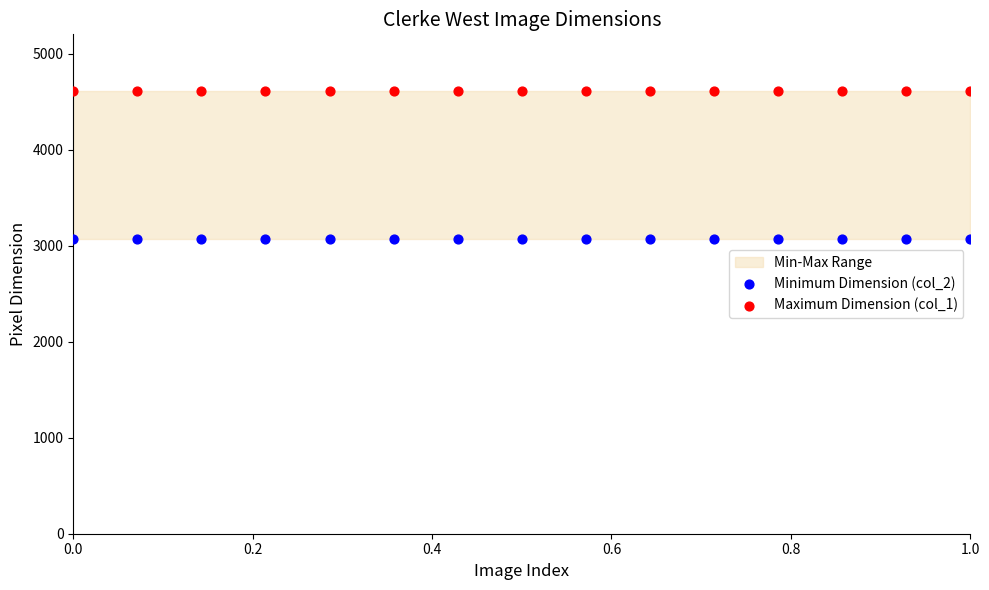

Which series contains the highest Y value?

Maximum Dimension (col_1)